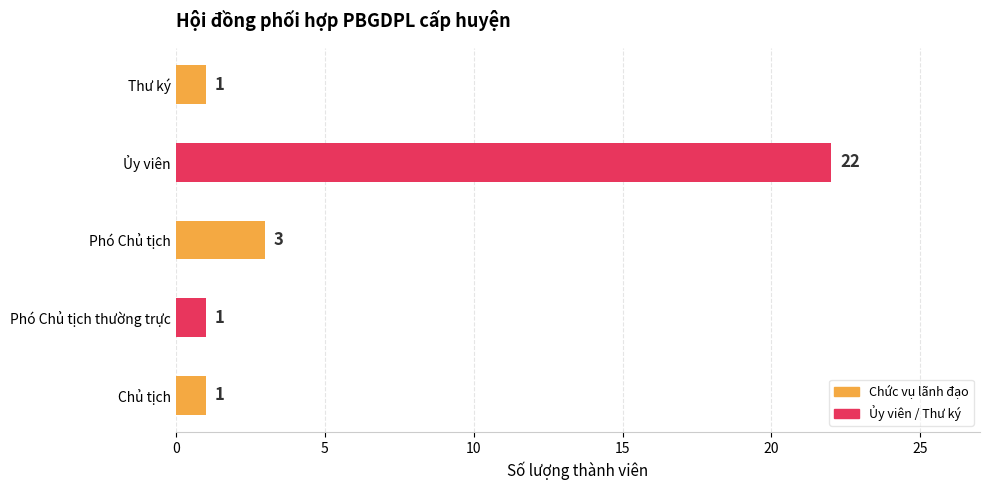

Does the chart contain stacked bars?

No